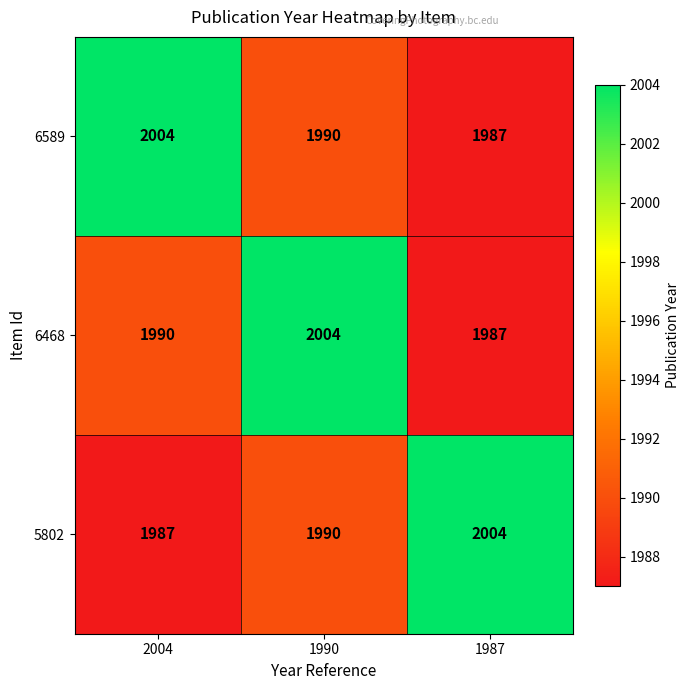

What is the total value across all series at 2004?

5981